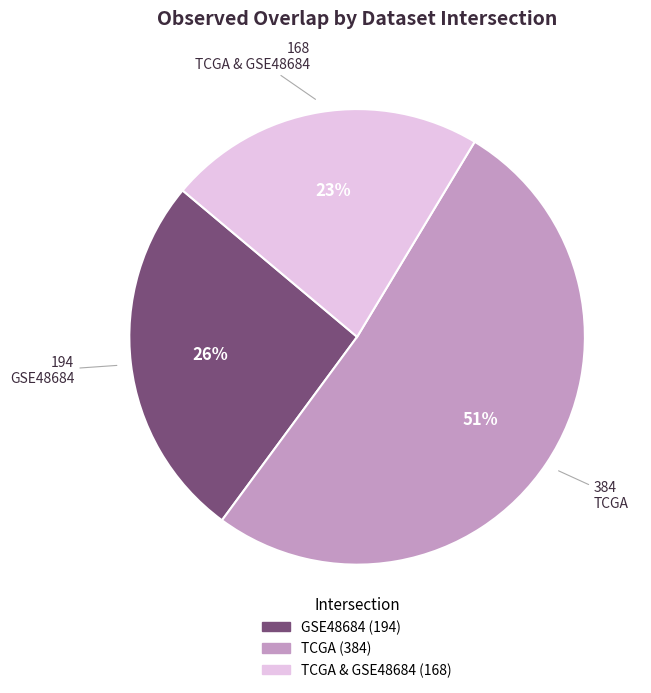

To the nearest percent, what is the difference between the TCGA & GSE48684 and GSE48684 slice percentages?

3%